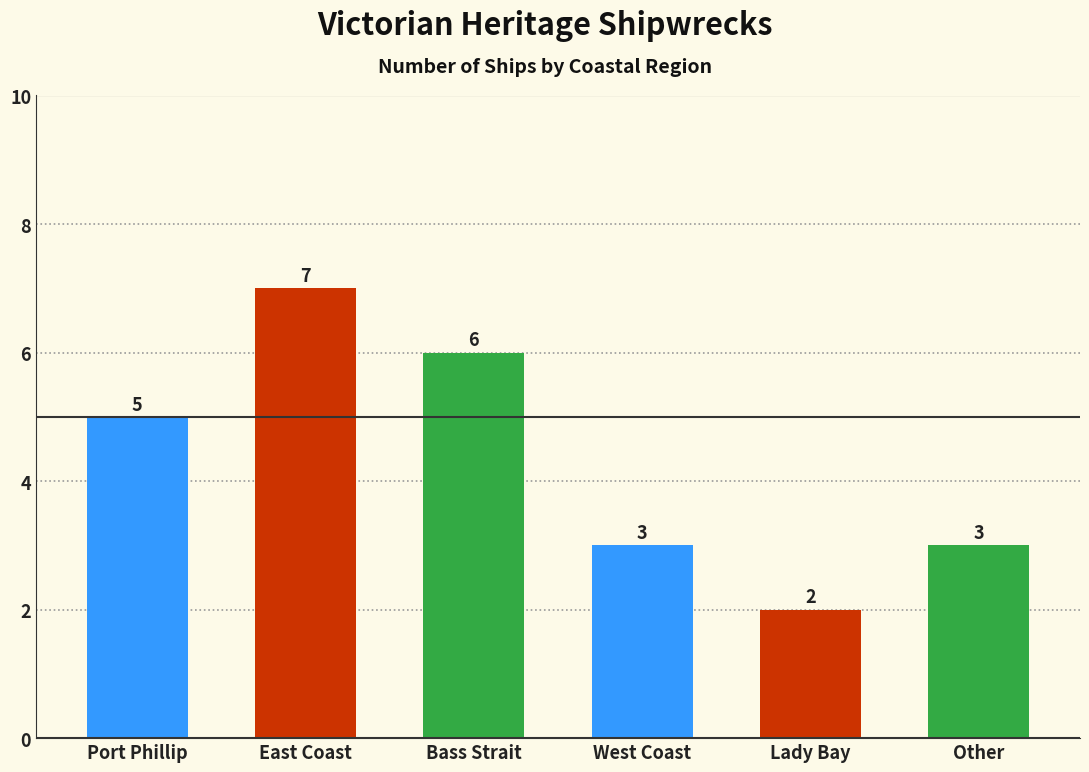

What is the approximate value at Bass Strait?

6